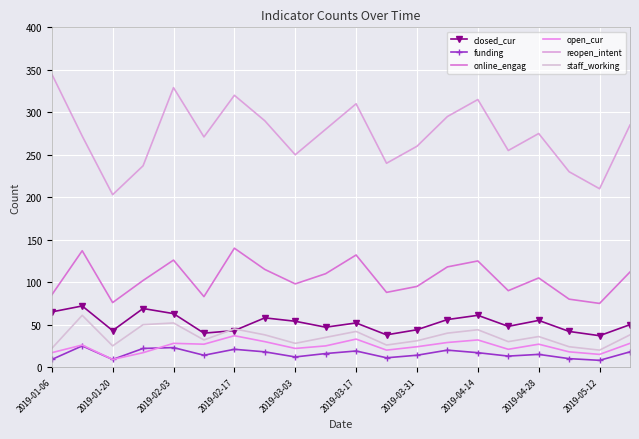

What is the difference between the maximum and second lowest values in the staff_working series?

39